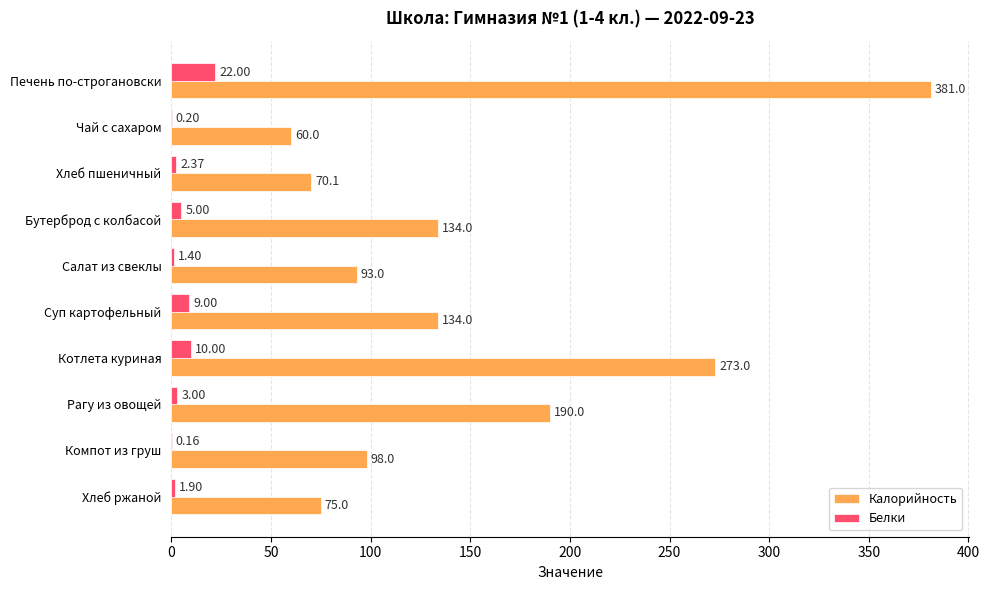

Is the value of Калорийность at Компот из груш greater than the value of Белки at Суп картофельный?

Yes